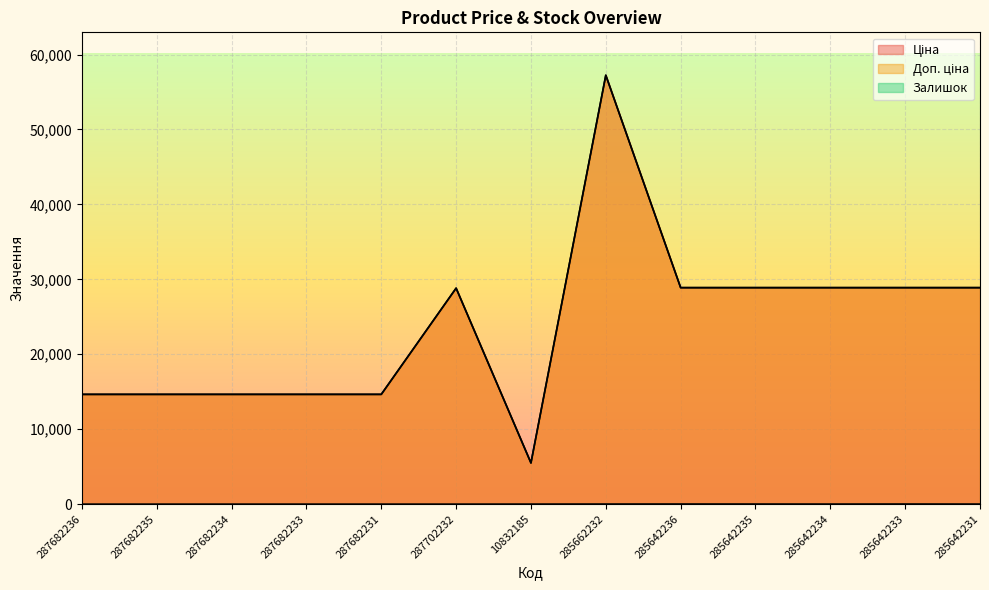

Count the number of categories in the chart.

13